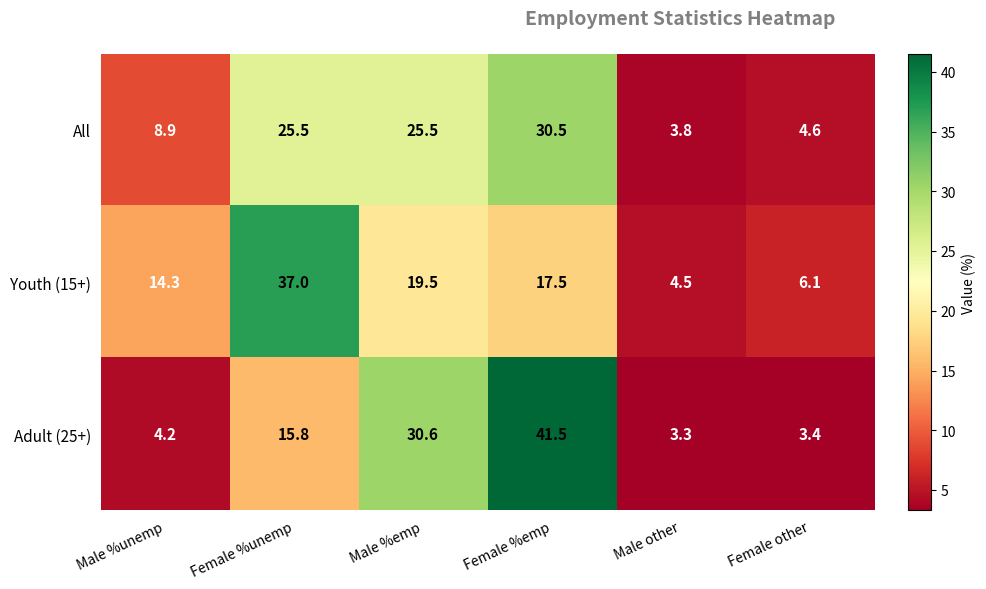

What is the difference between the highest and lowest values at Female other?

2.7